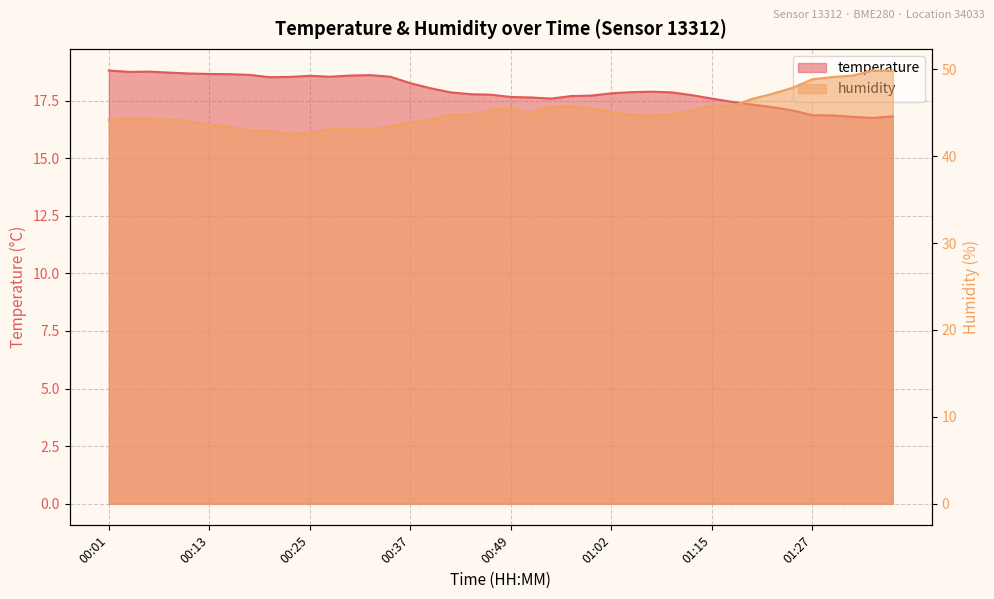

Which label corresponds to the largest value in the chart?

01:34